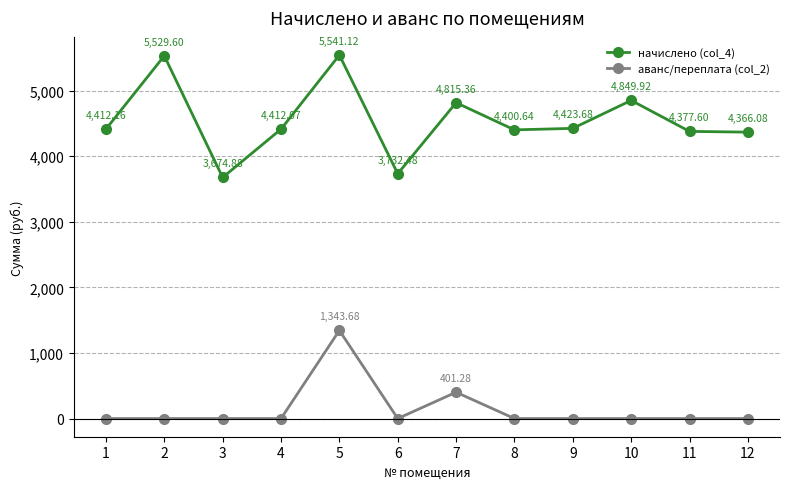

At how many categories does at least one series exceed 3773?

10